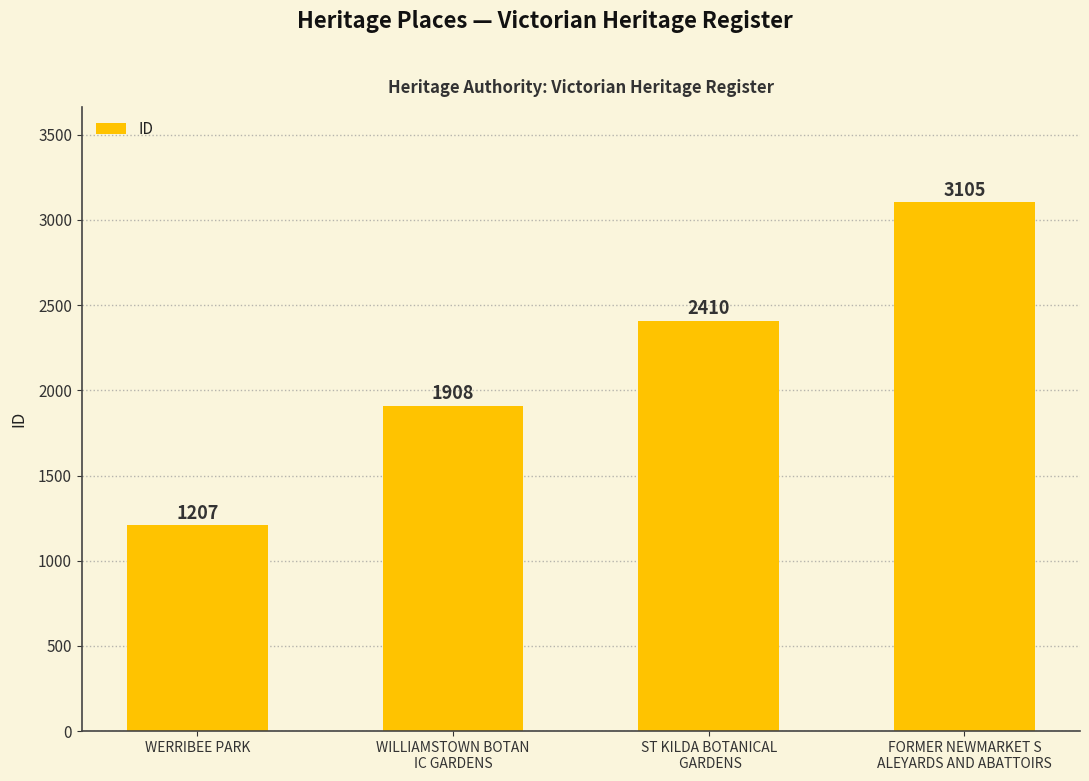

Approximately how many times larger is the value at WILLIAMSTOWN BOTAN
IC GARDENS compared to FORMER NEWMARKET S
ALEYARDS AND ABATTOIRS?

0.6